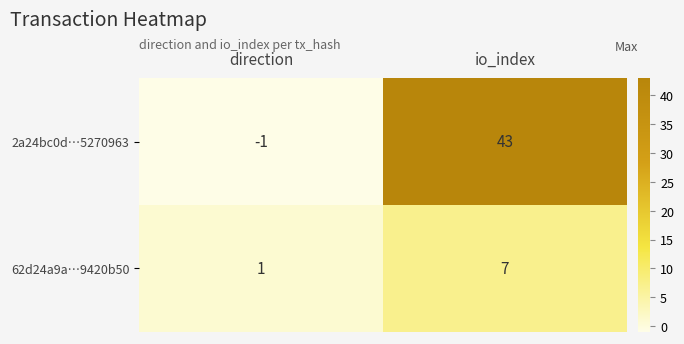

How many categories are shown in the chart?

2